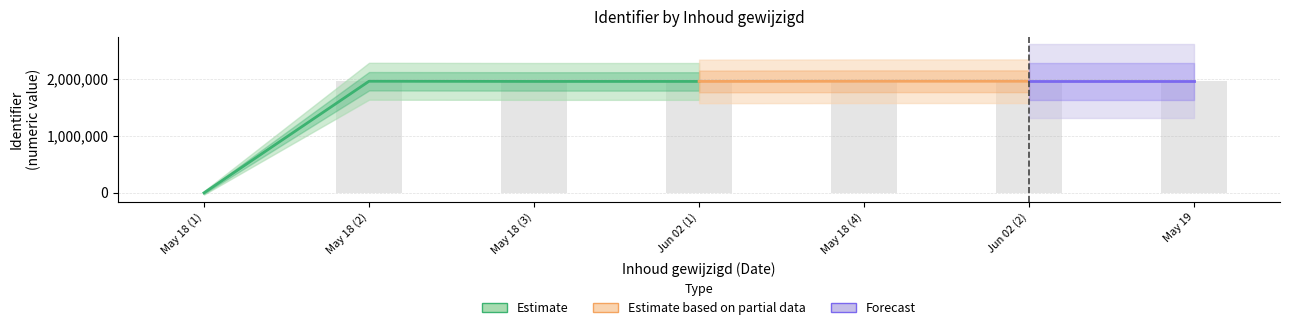

Reading left to right, what are all the values shown in this chart?

0	1959899	1956760	1956777	1959883	1959897	1959898